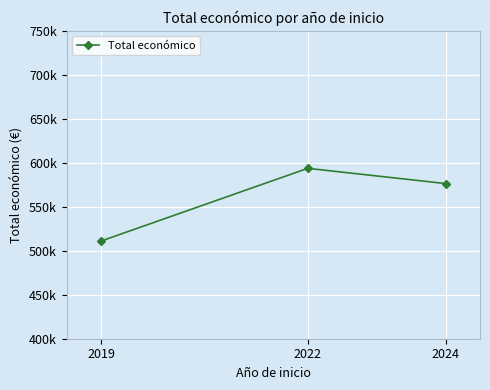

At which label does the data first exceed 576408?

2022